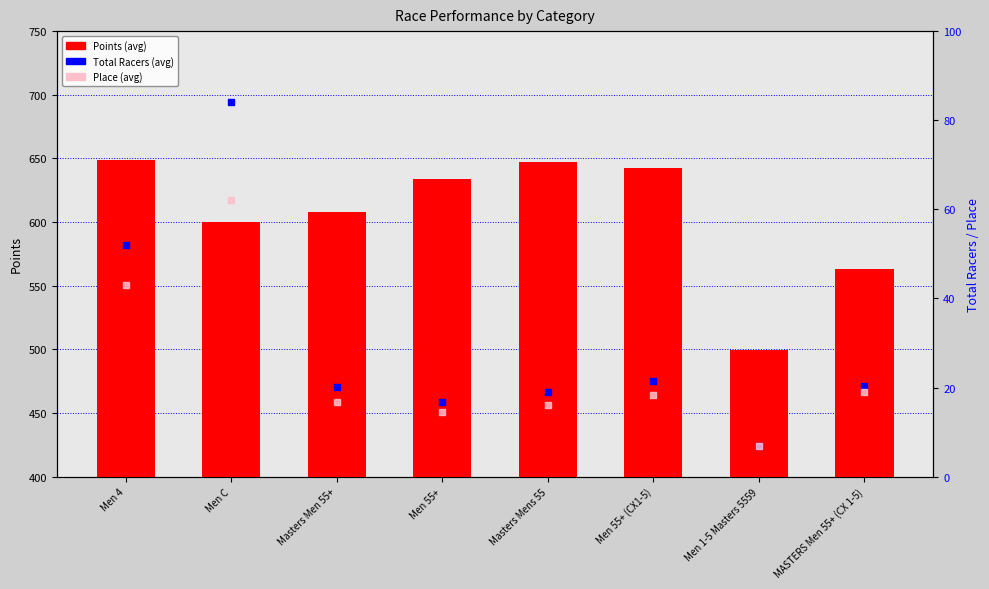

Which series contains the lowest Y value?

Total Racers (percentile-like)